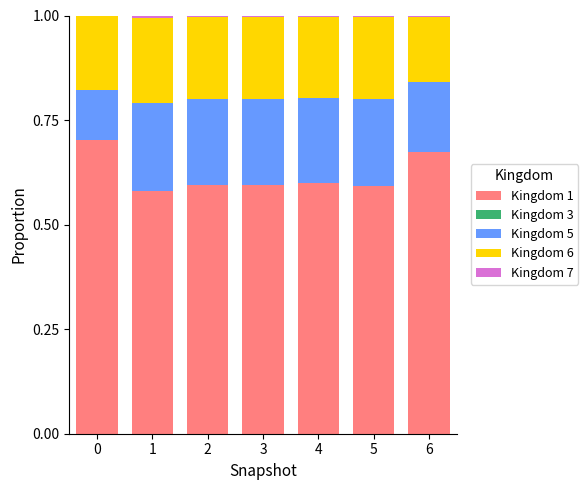

Are the bars horizontal?

No